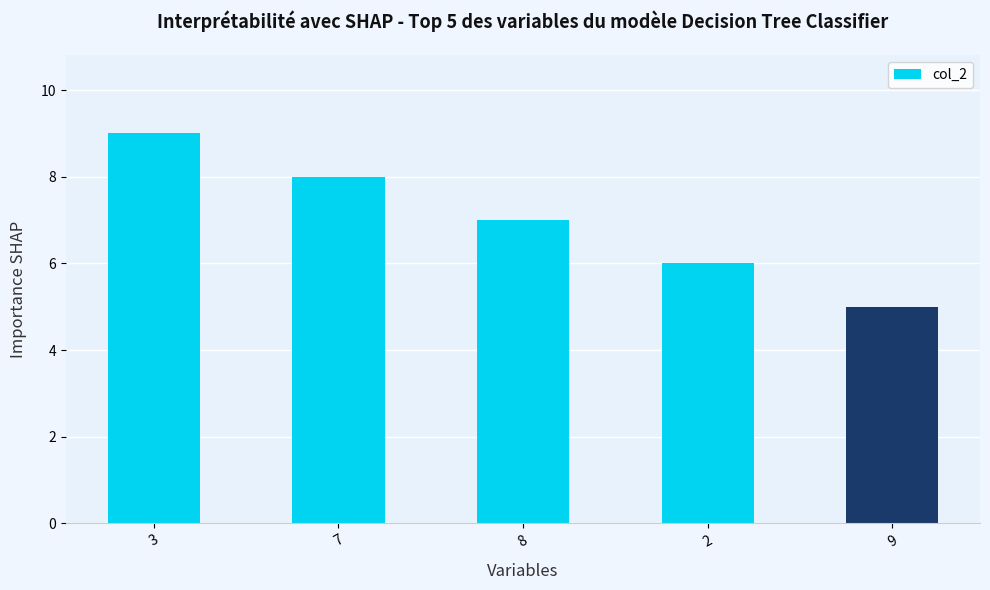

What is the value of the 5th bar from the left?

5